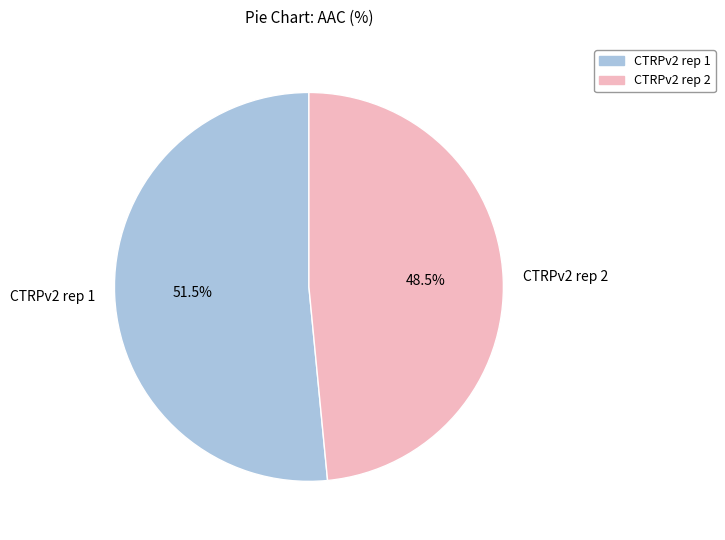

To the nearest percent, what is the difference between the CTRPv2 rep 2 and CTRPv2 rep 1 slice percentages?

3%